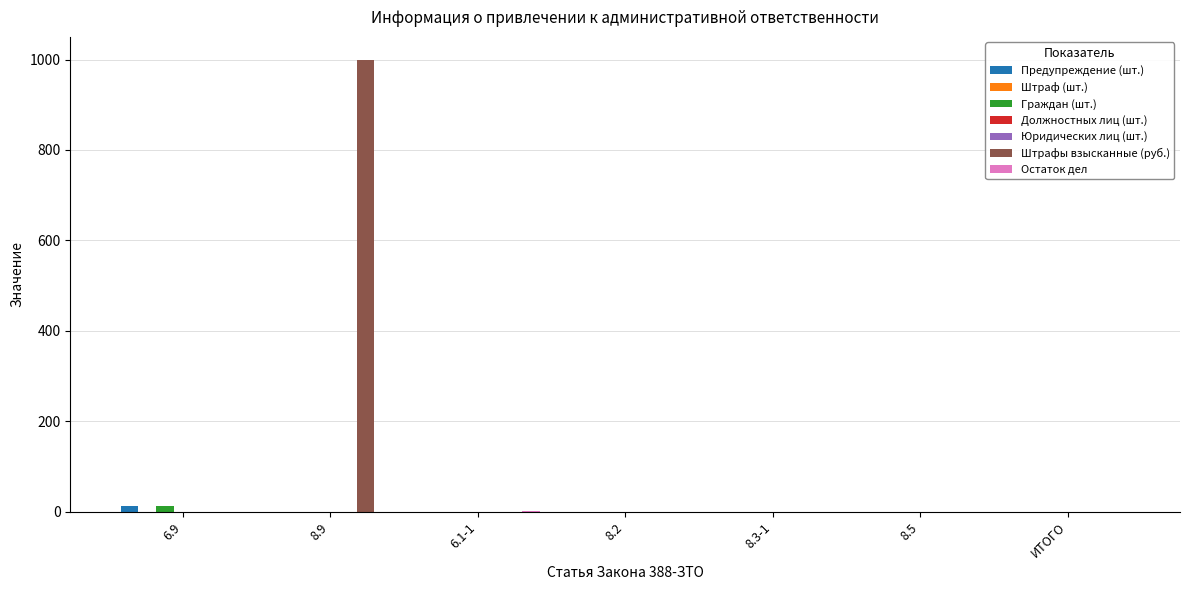

What position from the left is 8.2?

4